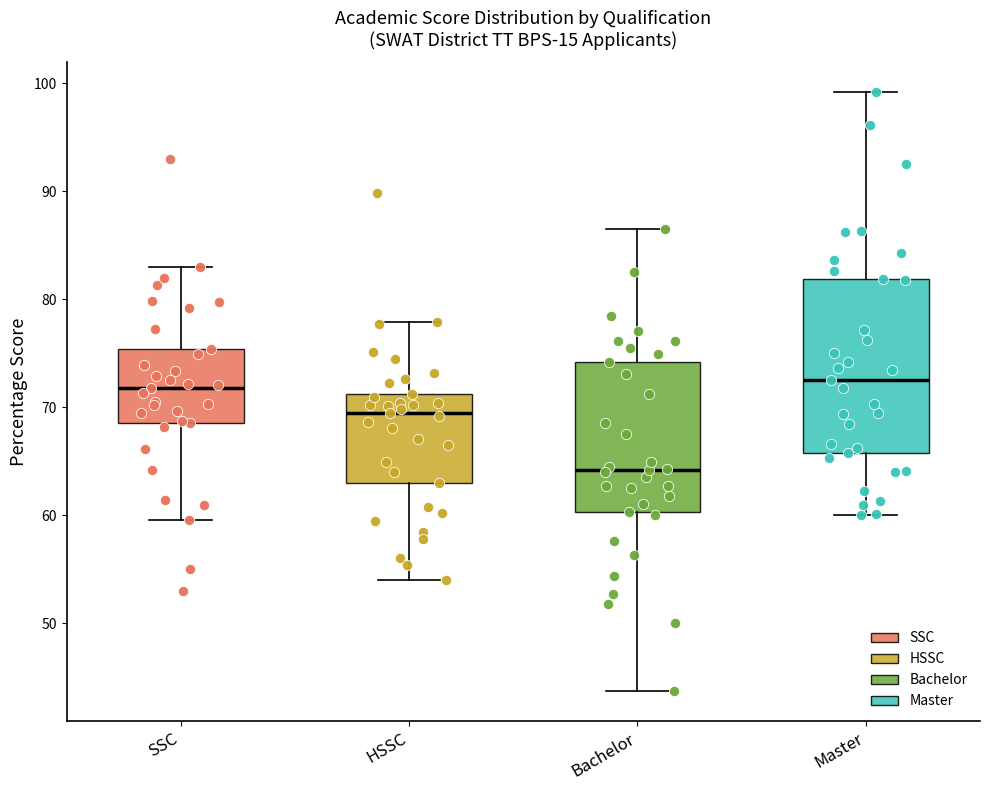

Which box is the tallest, from its lower edge to its upper edge?

Master